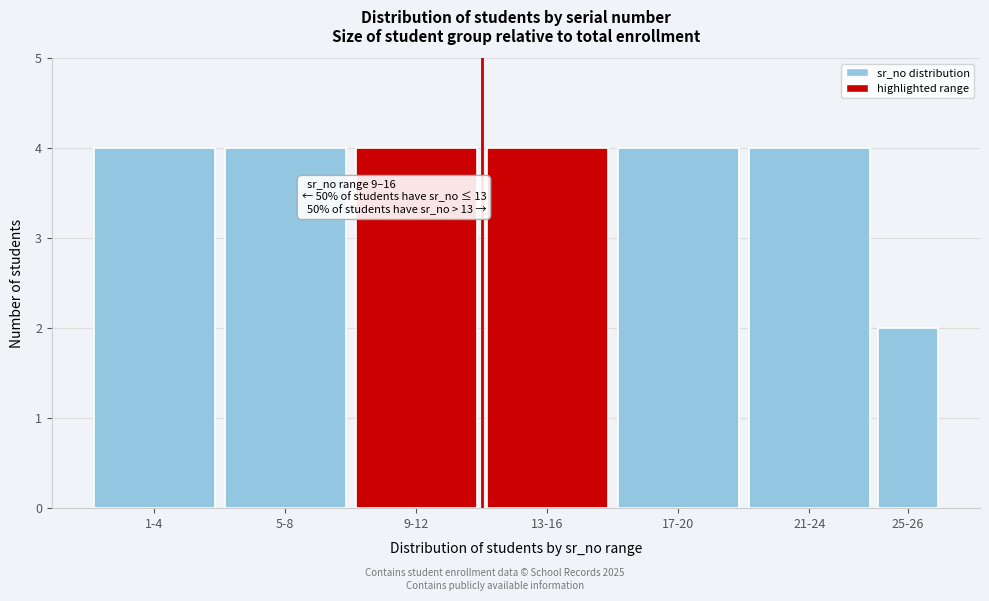

Reading left to right, what are all the values shown in this chart?

1-4=4	5-8=4	9-12=4	13-16=4	17-20=4	21-24=4	25-26=2